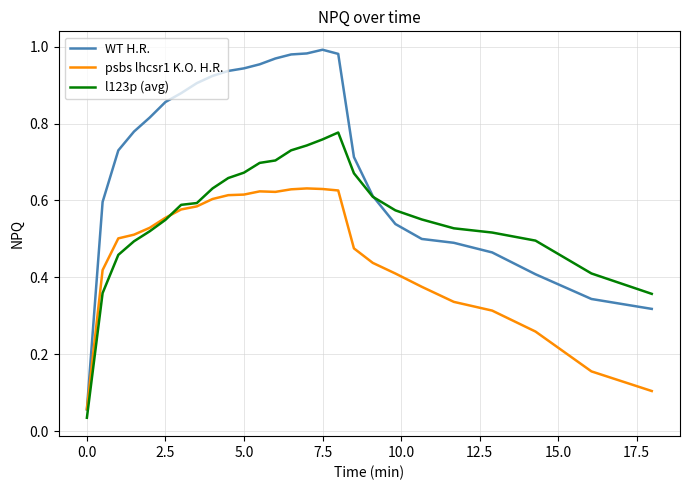

Which series has the widest spread of values?

WT H.R.